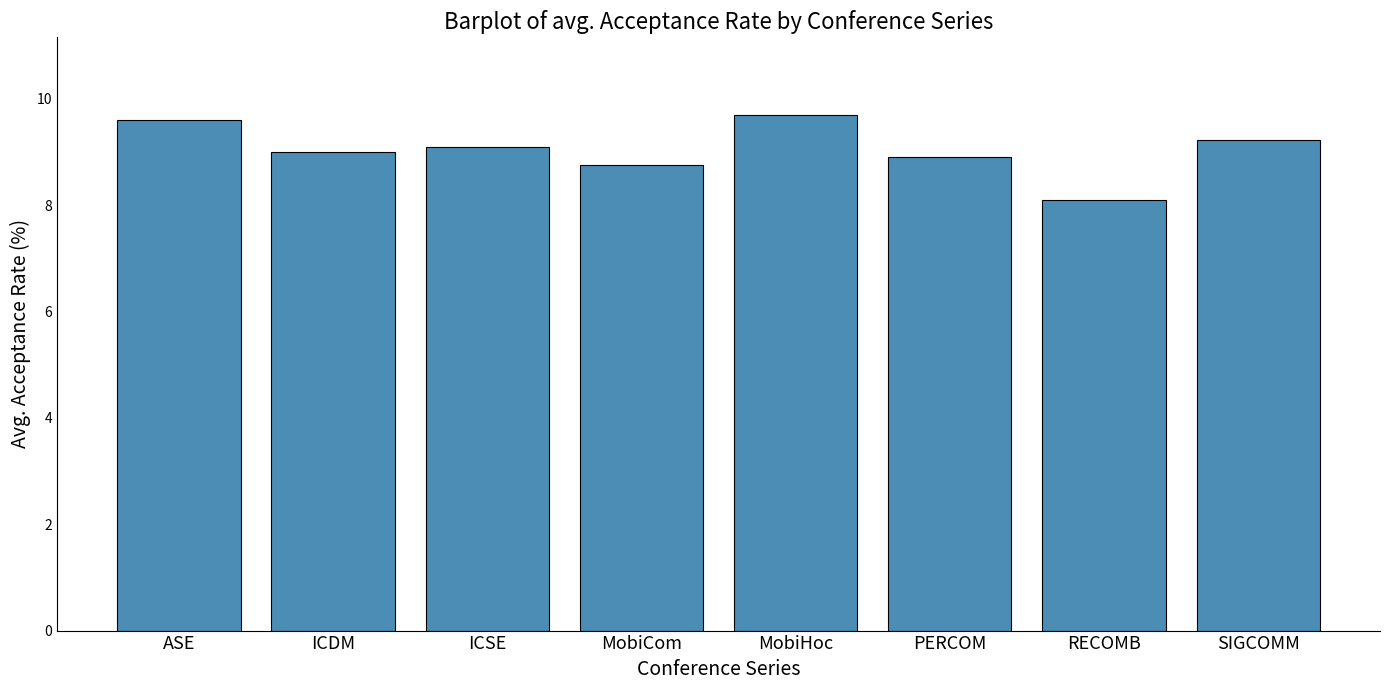

How many series are shown in this chart?

1